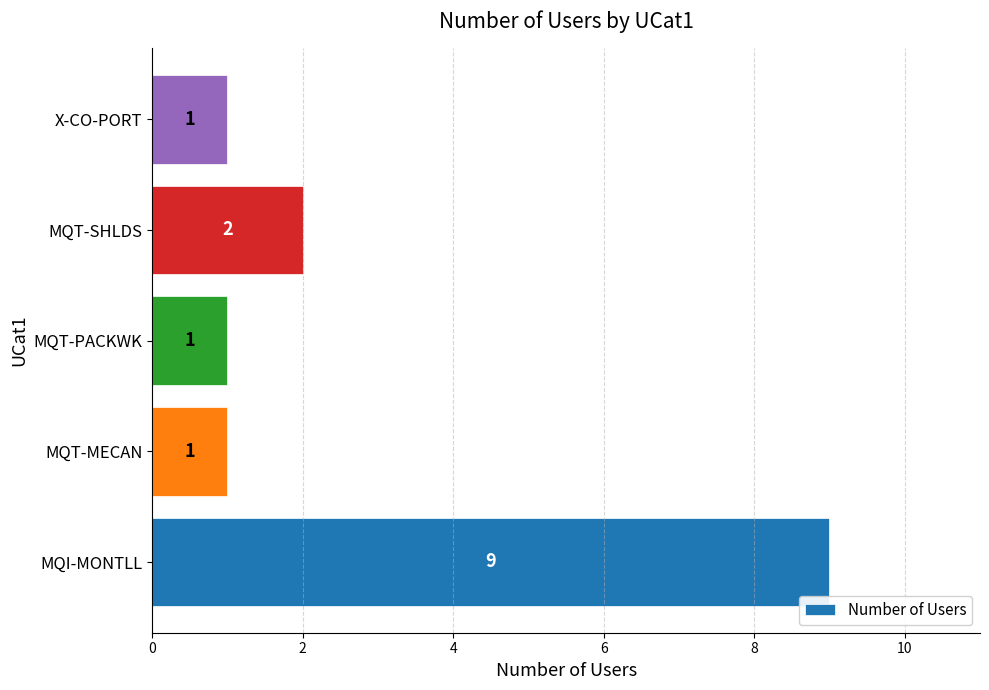

Reading bottom to top, transcribe all the data shown in this chart.

9	1	1	2	1